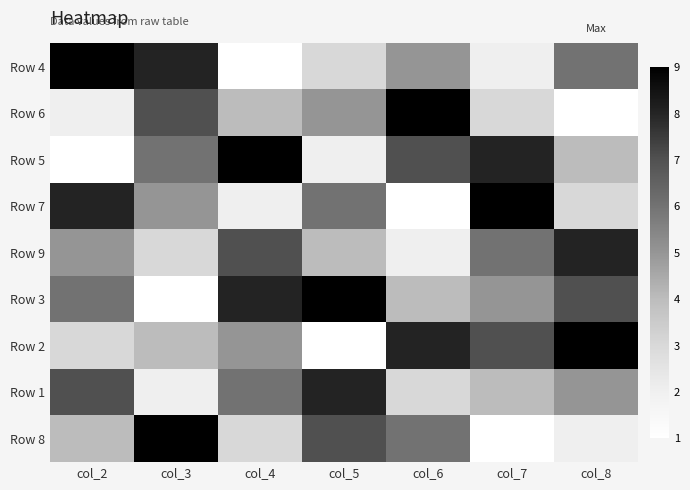

At which category does the chart reach its peak across all series?

col_2